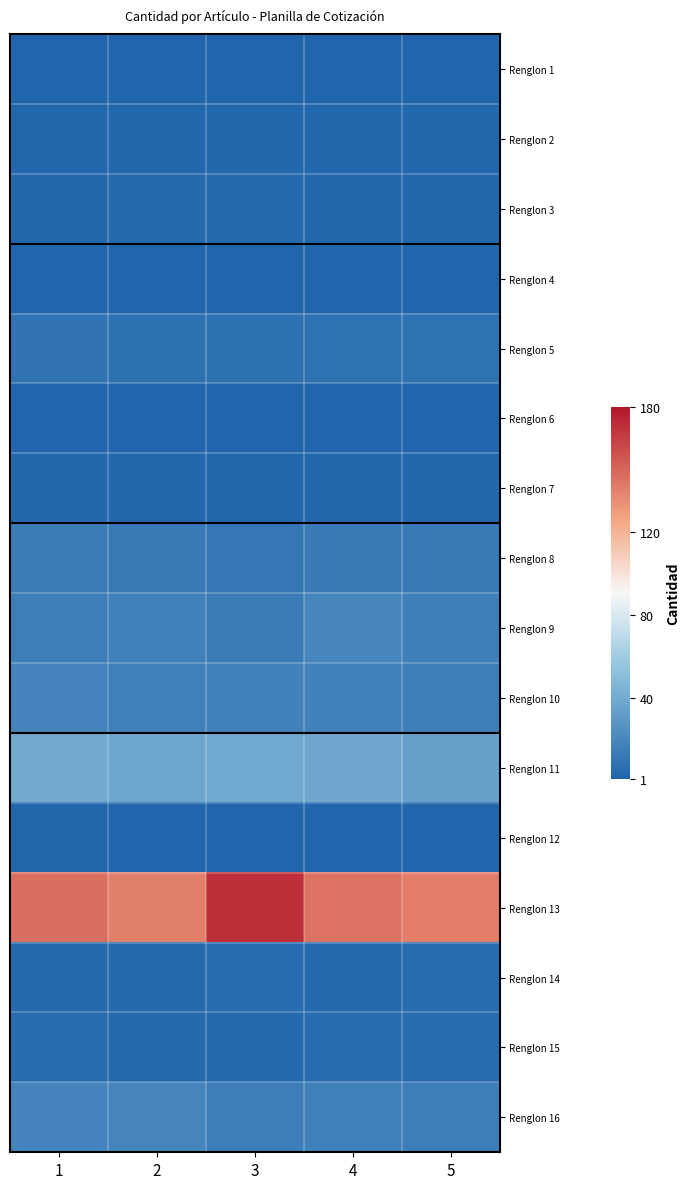

Rank the series by their maximum value, from lowest to highest.

Renglon 4, Renglon 6, Renglon 1, Renglon 12, Renglon 2, Renglon 7, Renglon 3, Renglon 15, Renglon 14, Renglon 5, Renglon 8, Renglon 10, Renglon 16, Renglon 9, Renglon 11, Renglon 13